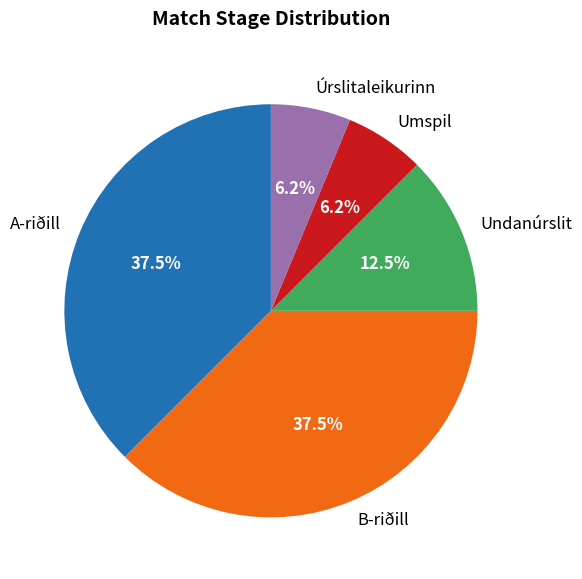

True or false: Umspil accounts for 6% of the total.

True